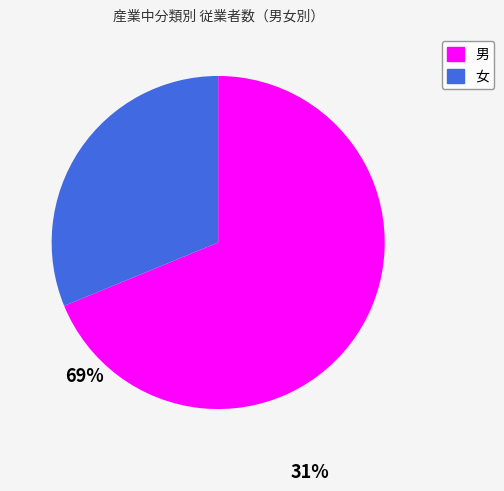

Does any single category account for the majority?

Yes